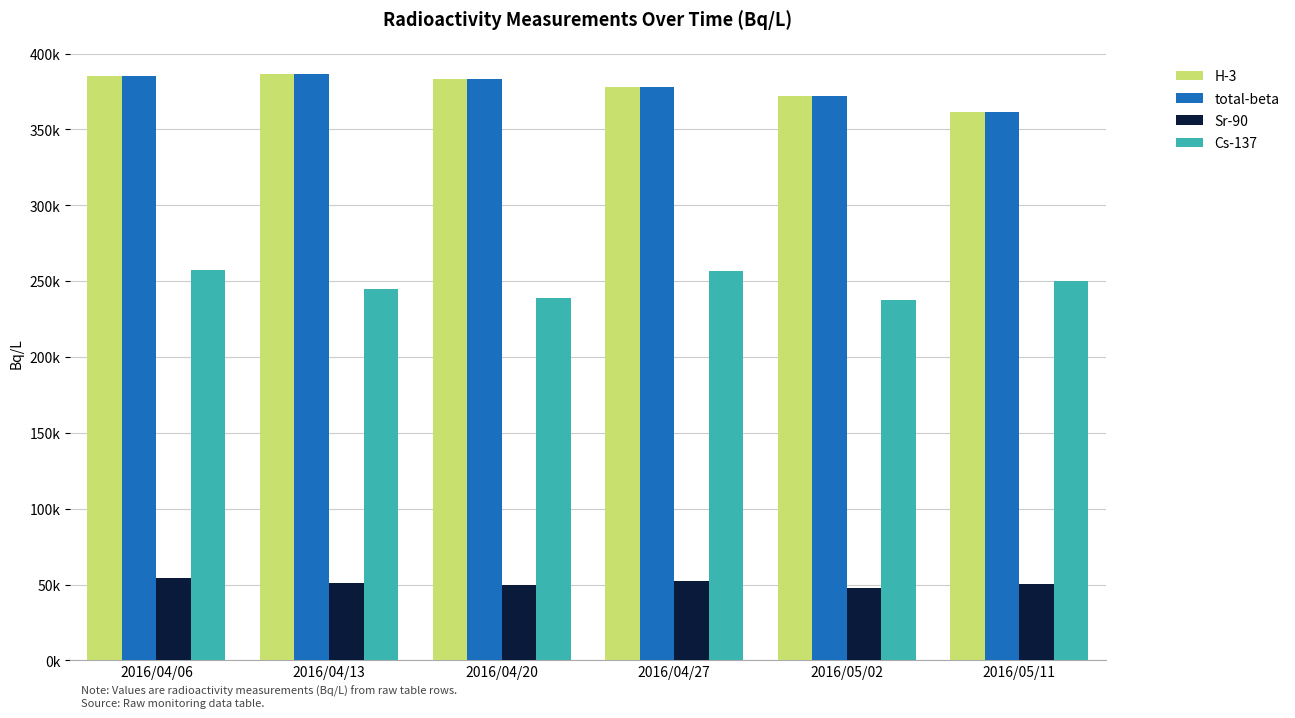

Which label corresponds to the largest value in the chart?

2016/04/13